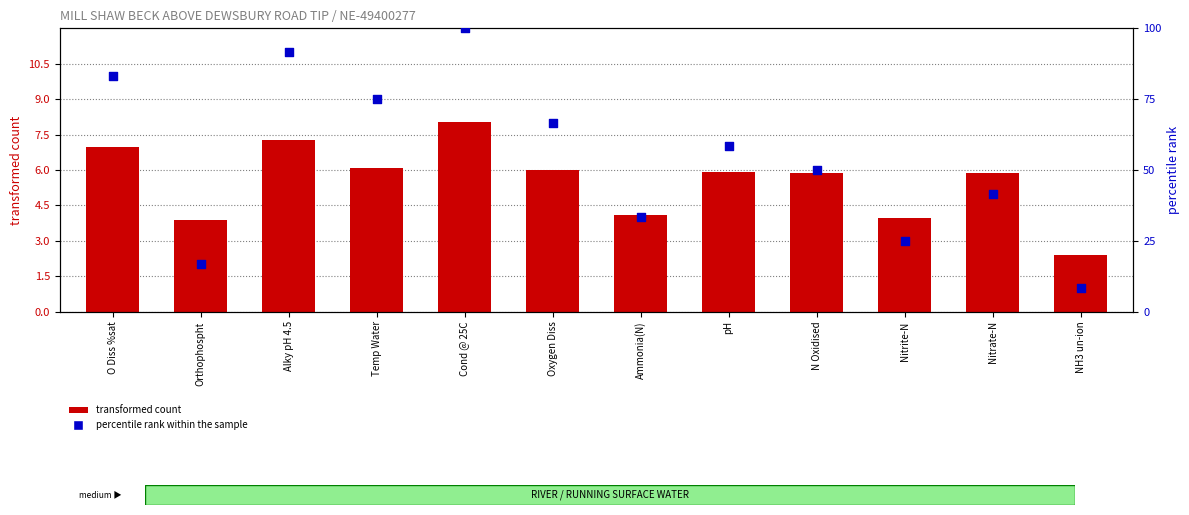

Is the value of transformed count at Cond @ 25C greater than the value of percentile rank within the sample at Oxygen Diss?

No